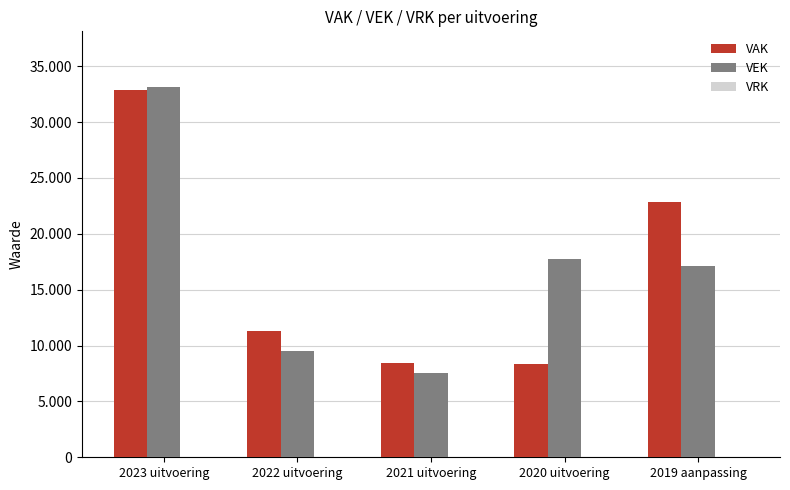

List the series in order of their peak value, highest first.

VEK, VAK, VRK